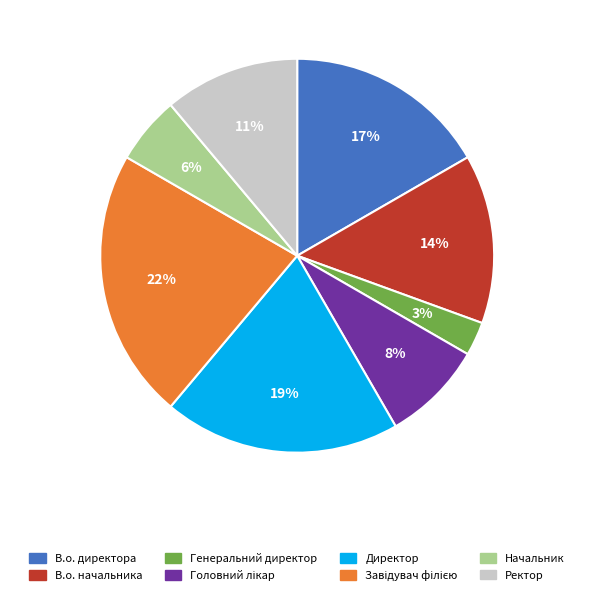

Is В.о. директора the majority of the pie?

No